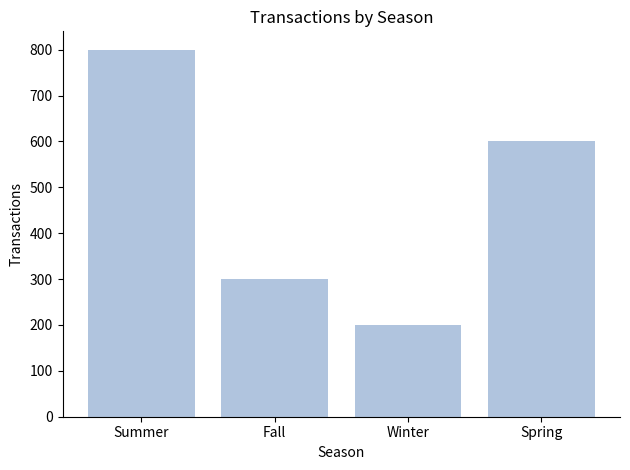

Count the number of categories in the chart.

4